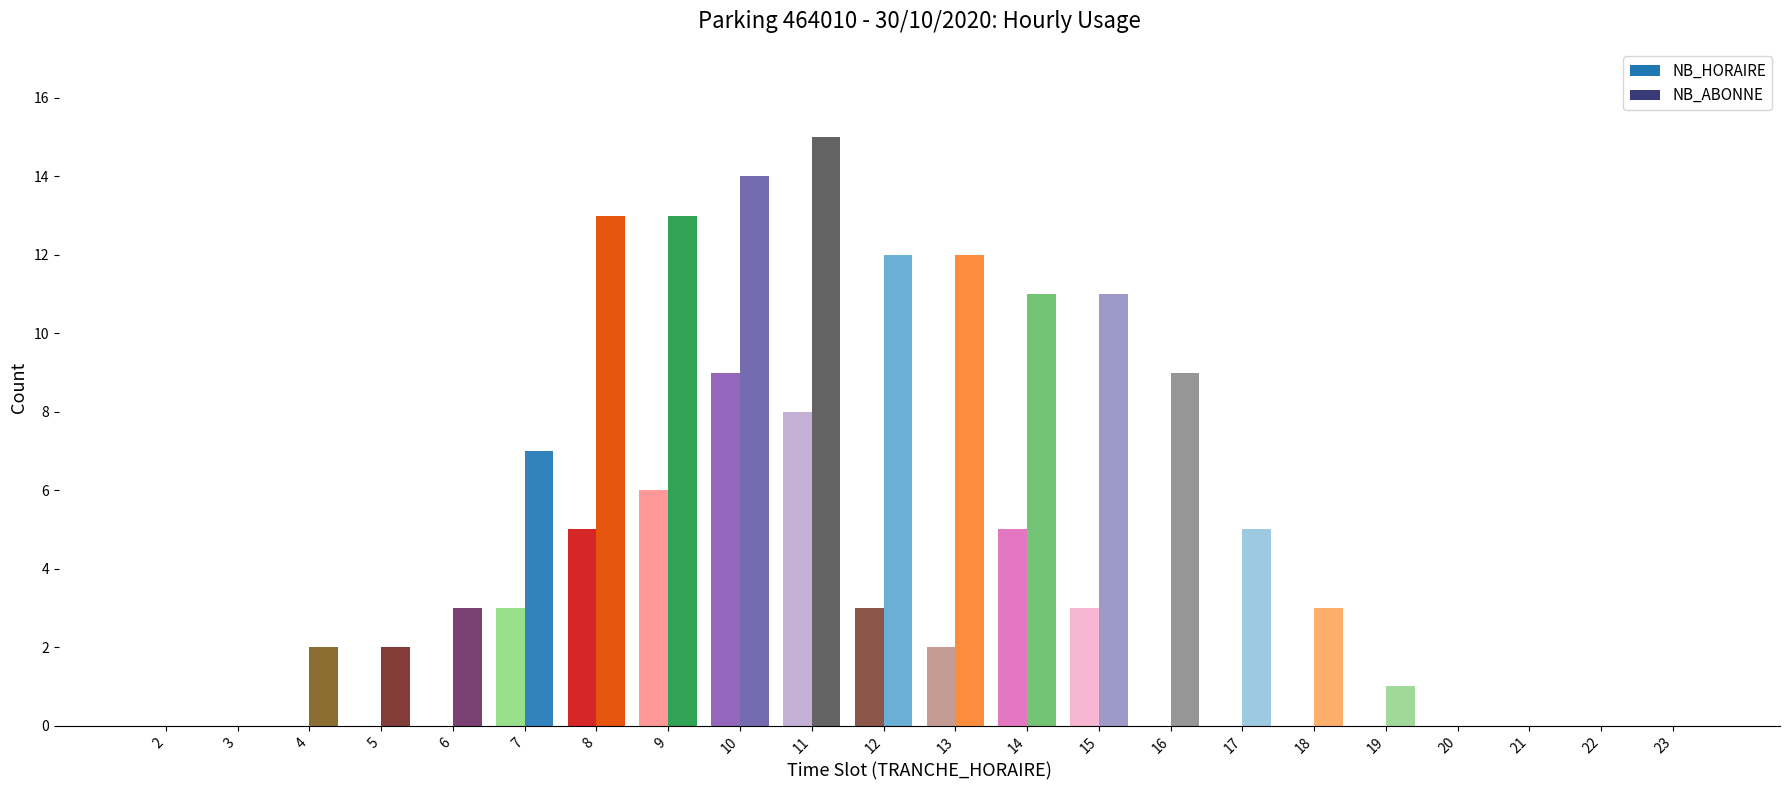

Which series changed the most between 6 and 12?

NB_ABONNE